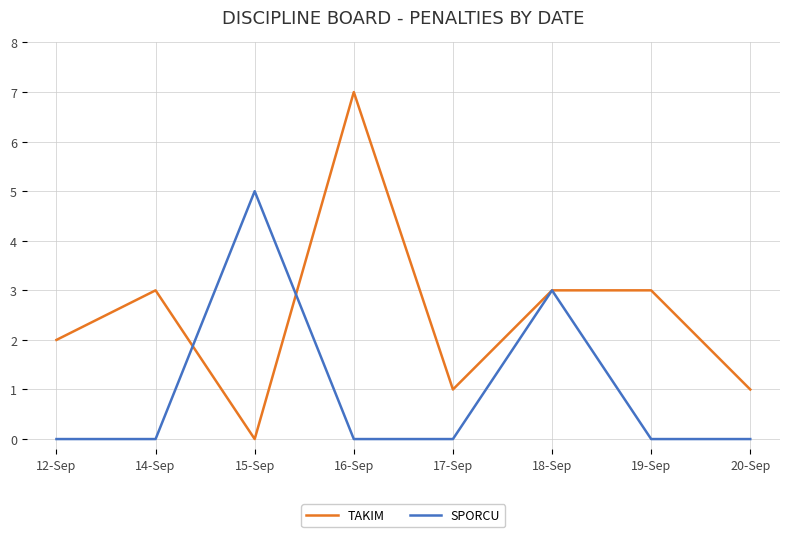

List the series in order of their peak value, highest first.

TAKIM, SPORCU